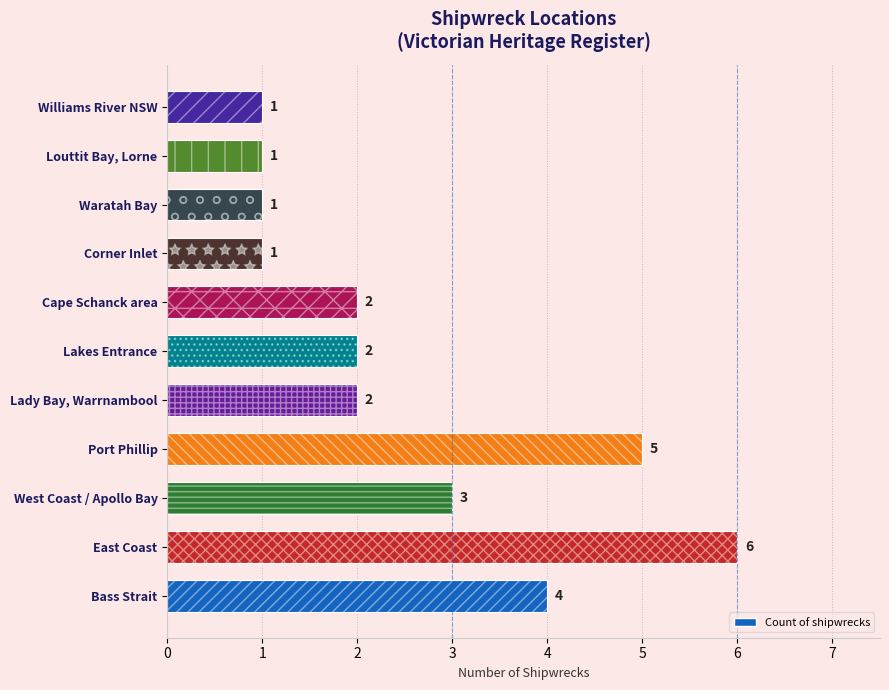

What is the difference between the values at Louttit Bay, Lorne and Lady Bay, Warrnambool?

1